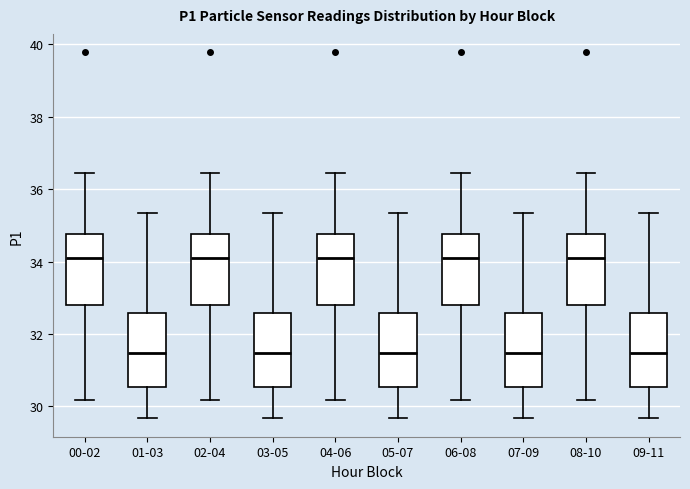

Where does the upper whisker of the box for 06-08 end on the y-axis? The values are not printed on the chart, so give them approximately, as read against the axis.

36.4